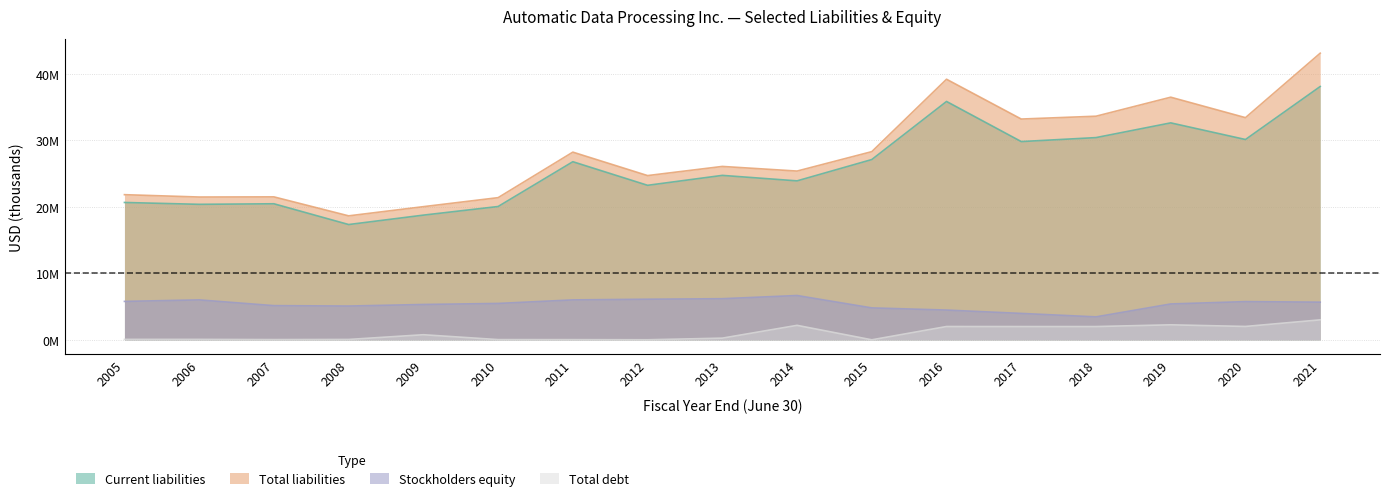

At which category does Total debt reach its first local valley?

2007